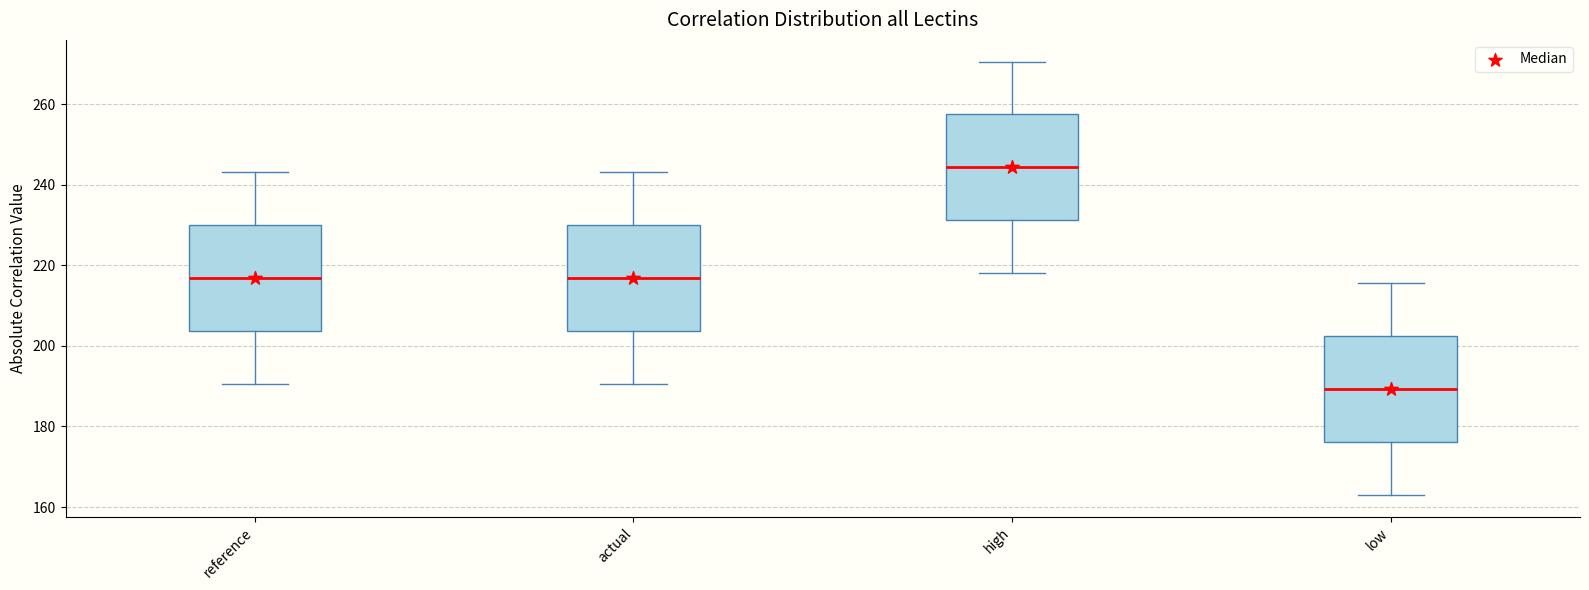

Reading left to right, transcribe this box plot: for each box, give where its median line is, the range the box spans, and where its two whiskers end, as read against the y-axis. The values are not printed on the chart, so give them approximately, as read against the axis.

reference: median 216, box 204 to 230, whiskers 190 to 244
actual: median 216, box 204 to 230, whiskers 190 to 244
high: median 244, box 232 to 258, whiskers 218 to 270
low: median 190, box 176 to 202, whiskers 164 to 216